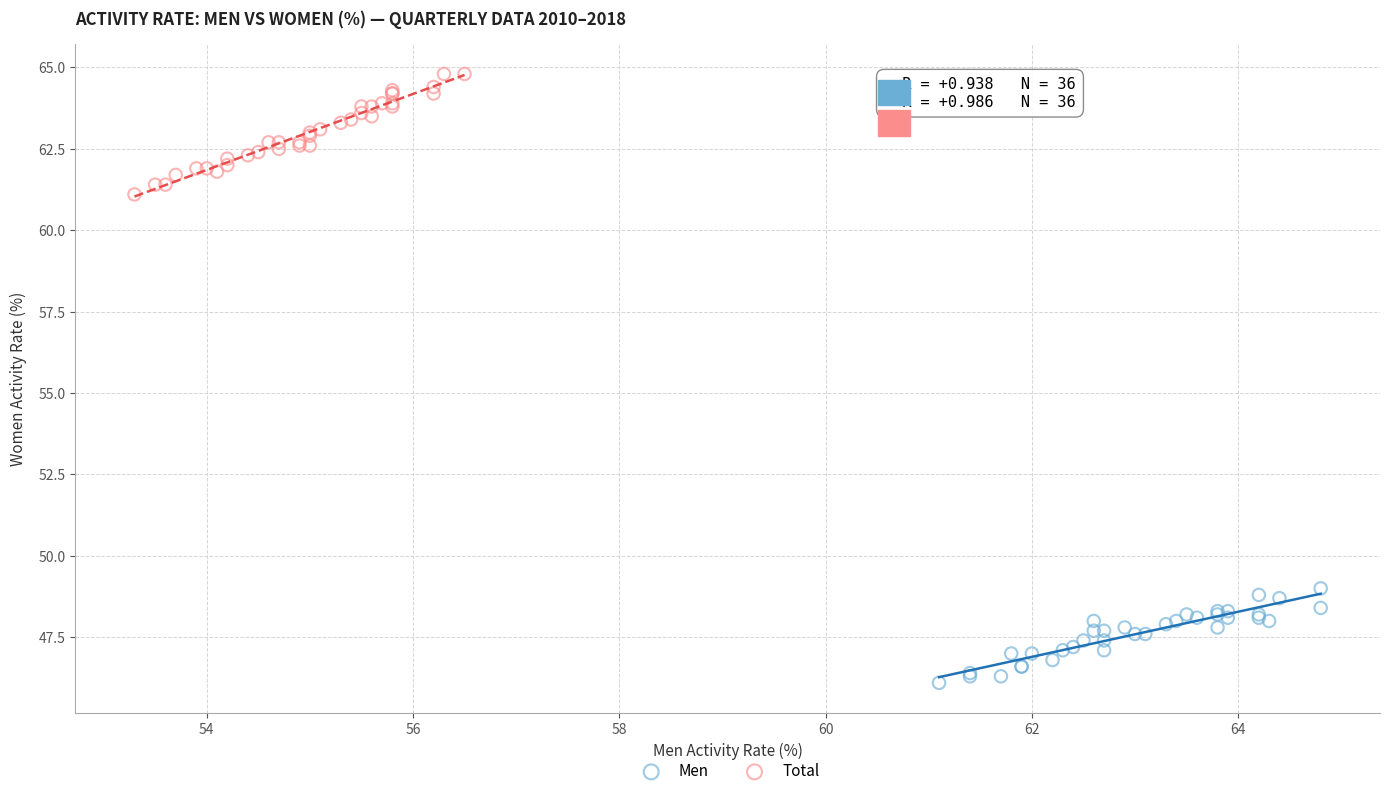

Which series reaches the minimum Y coordinate?

Men